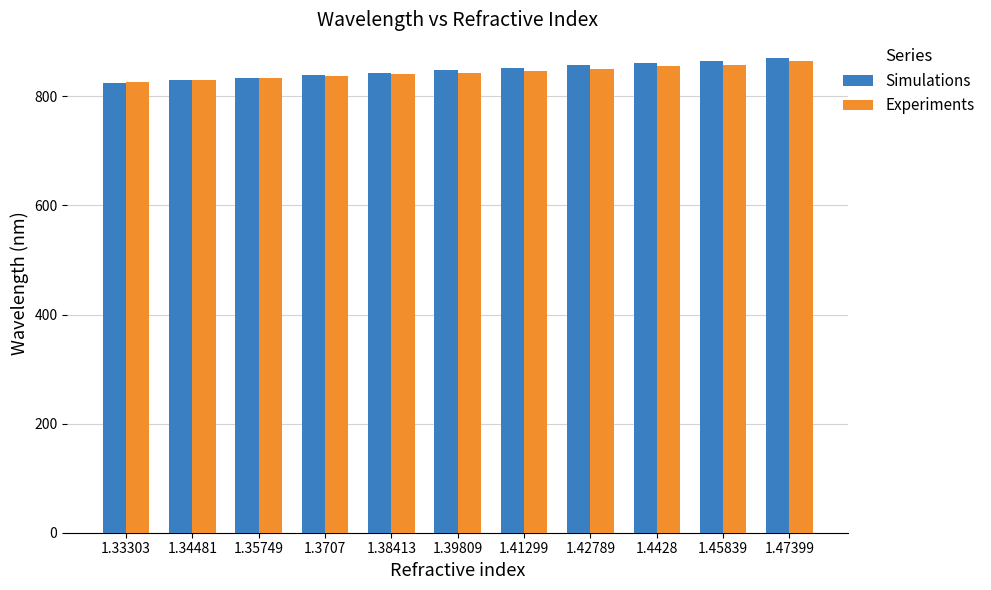

How many groups of bars are there?

11